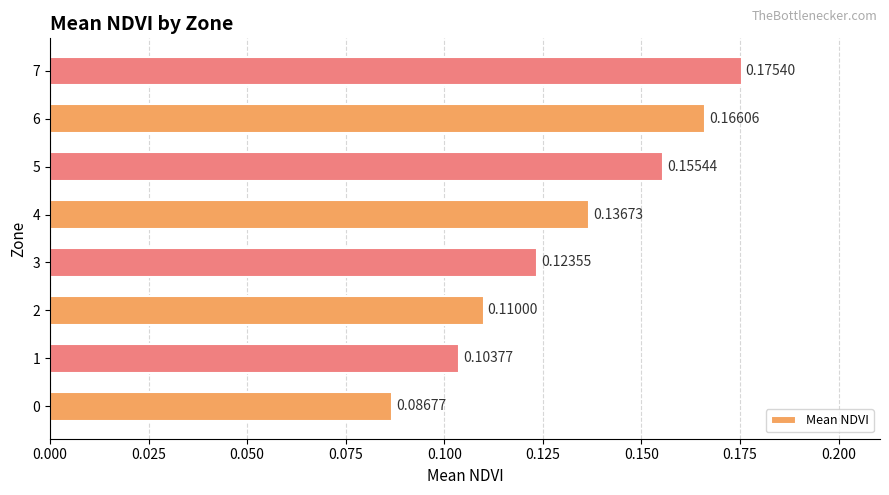

Which has a higher value, 3 or 0?

3